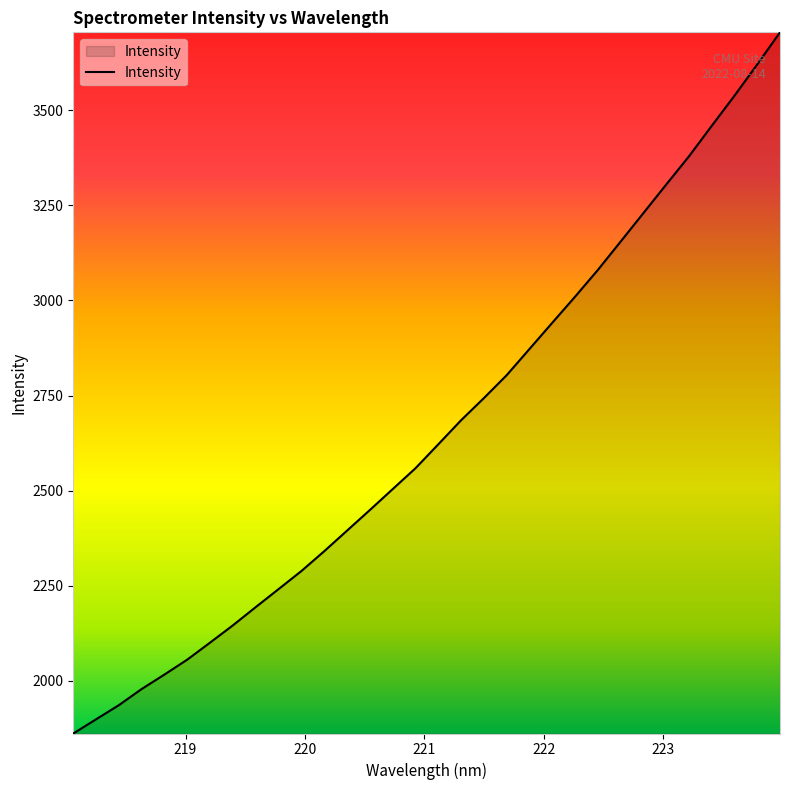

What is the difference between the maximum and minimum values?

1842.8